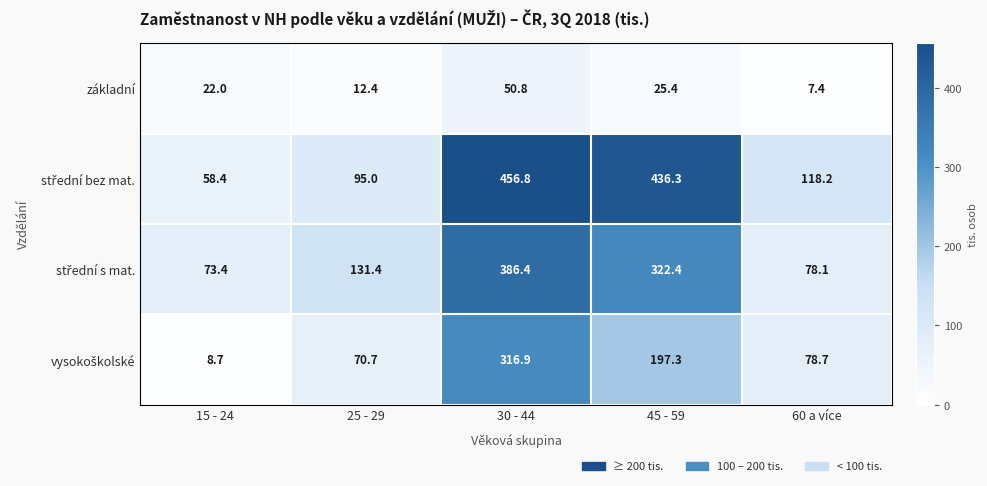

At which category is the sum across all series the highest?

30 - 44